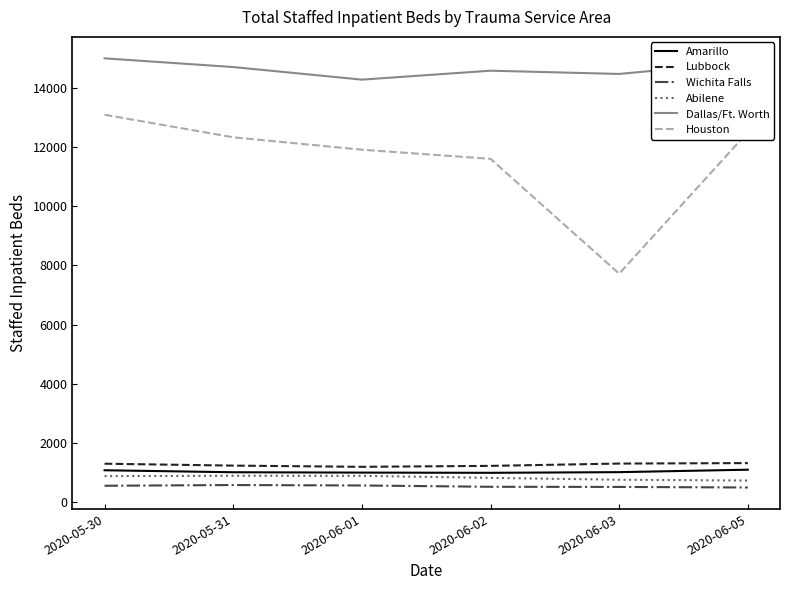

What is the total value across all series at 2020-06-01?

29850